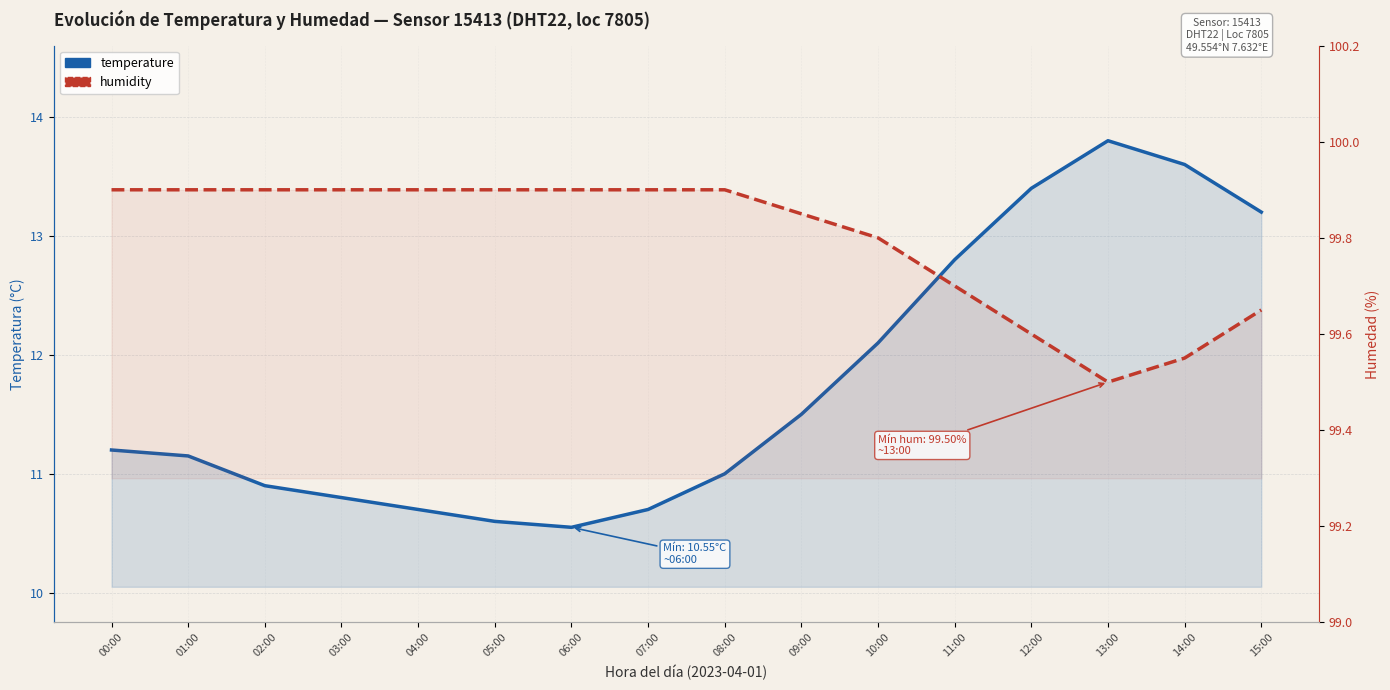

The value of humidity at 04:00 is 99.9. True or false?

True